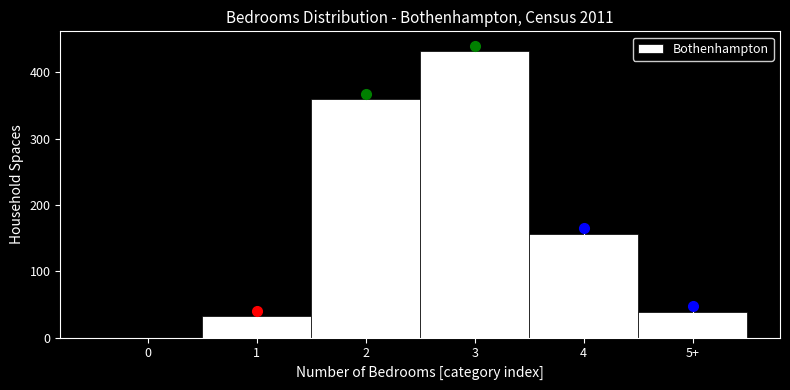

Reading right to left, extract all data points from this chart.

5+=39	4=157	3=432	2=360	1=32	0=0